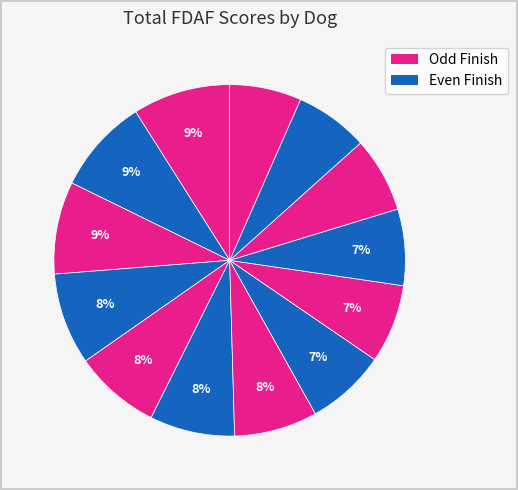

To the nearest percent, what is the difference between the largest and smallest slice percentages?

2%